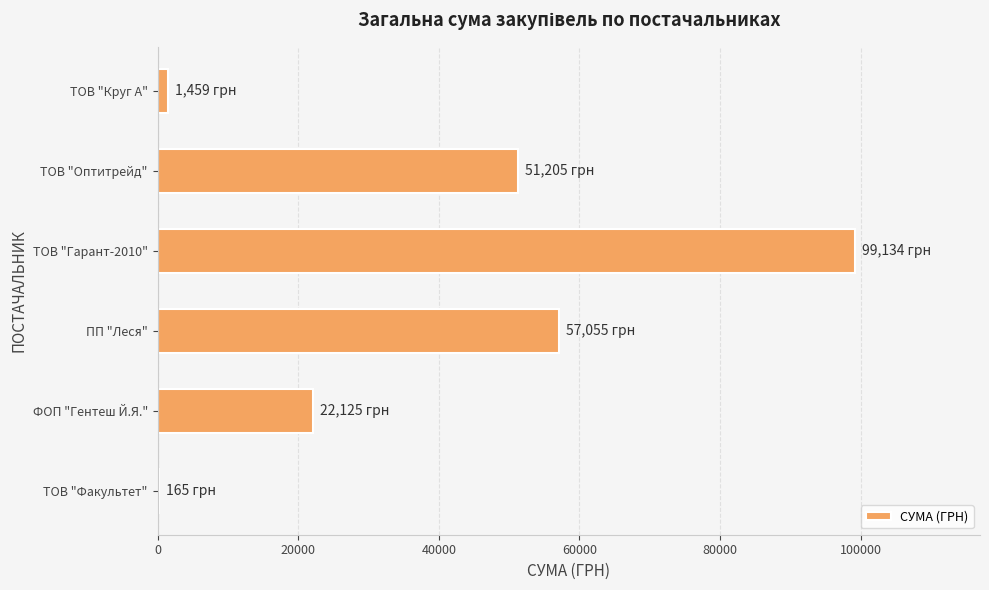

Count the number of values greater than 51204.

3